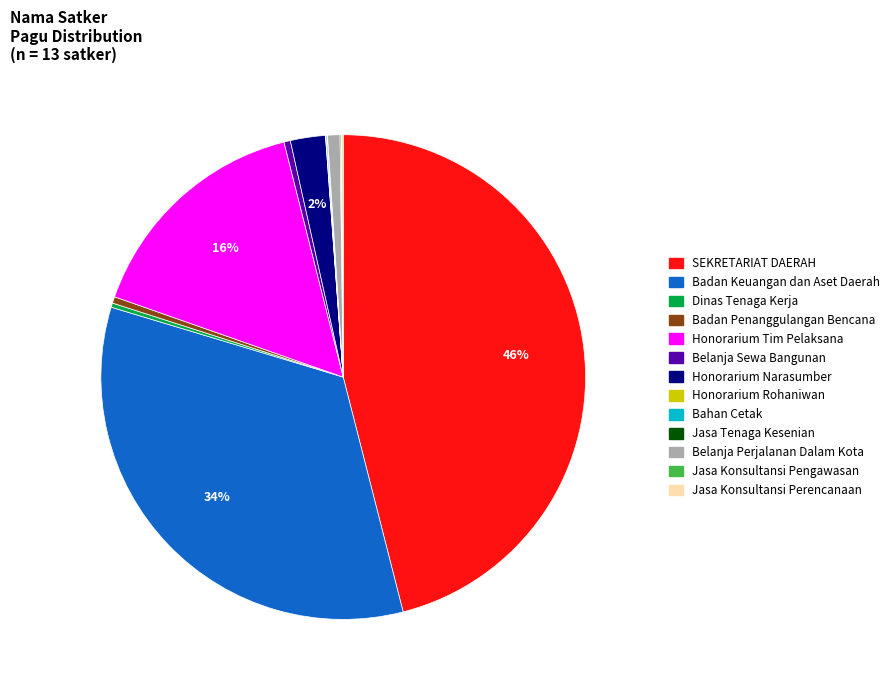

To the nearest percent, what is the average slice percentage?

8%